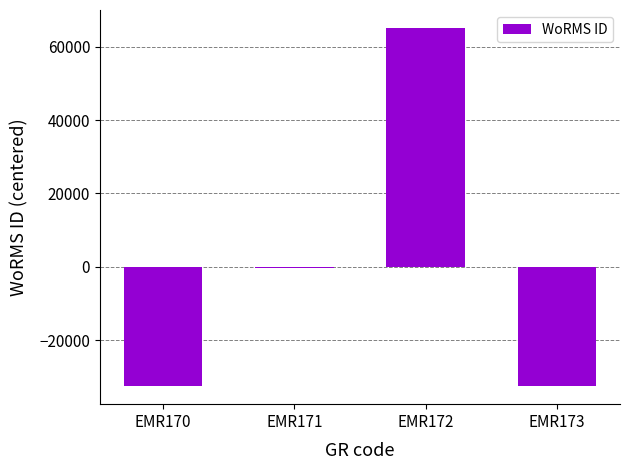

The value at EMR171 is -183.5. True or false?

True